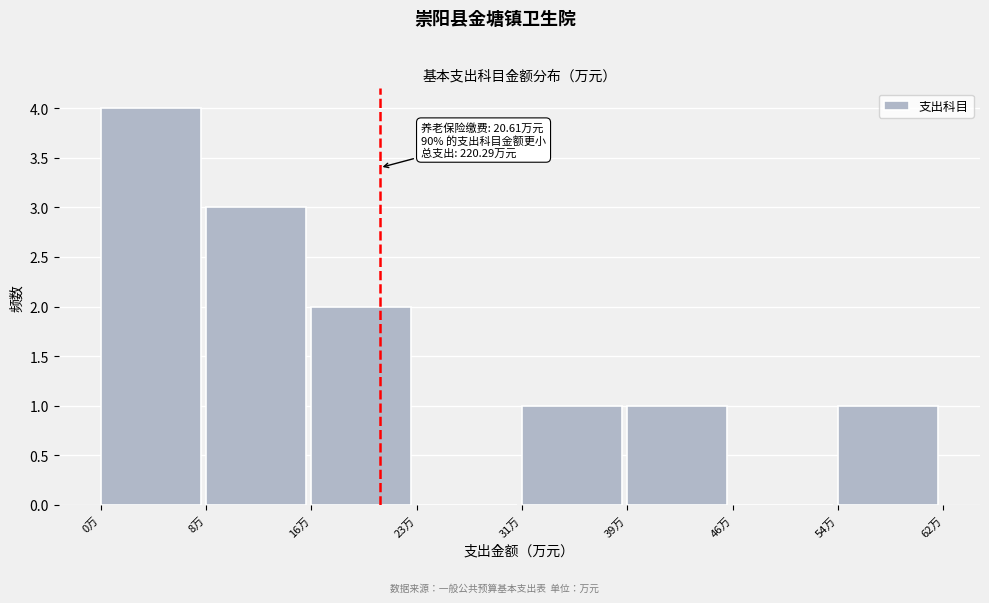

Over which range of the x-axis is the bar tallest?

0 to 8